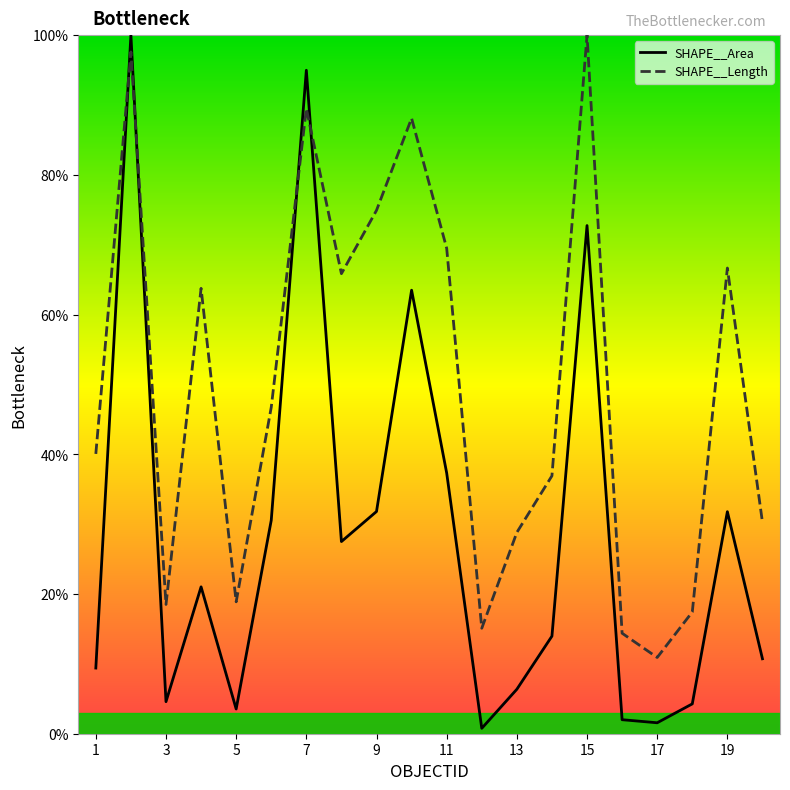

How many times do SHAPE__Area and SHAPE__Length cross each other?

4